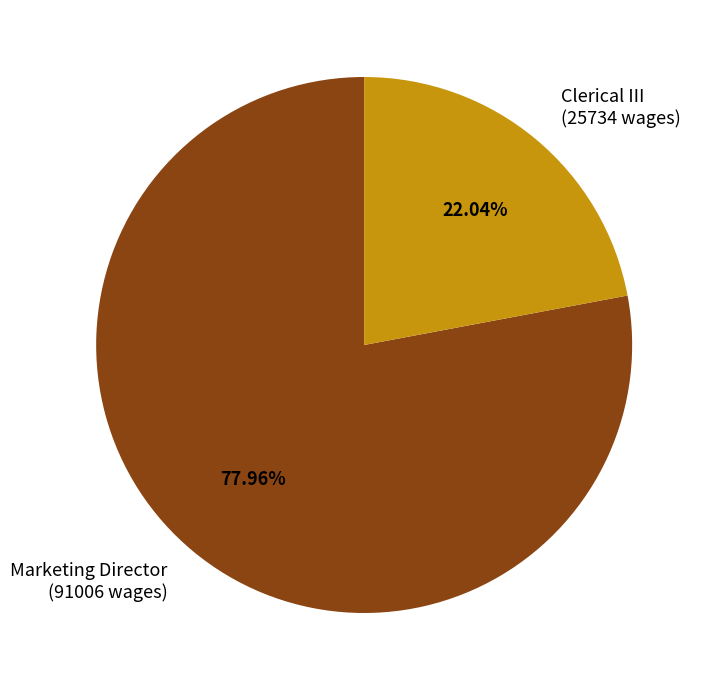

Is the sum of Clerical III and Marketing Director greater than half?

Yes